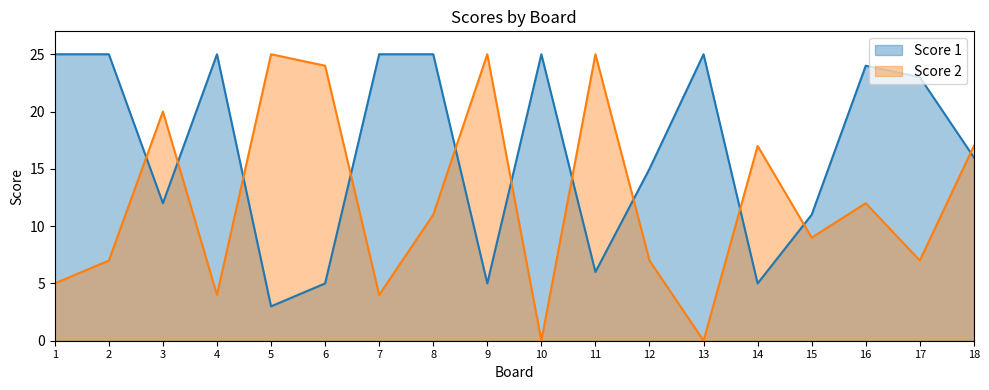

How many lines are shown in the chart?

2